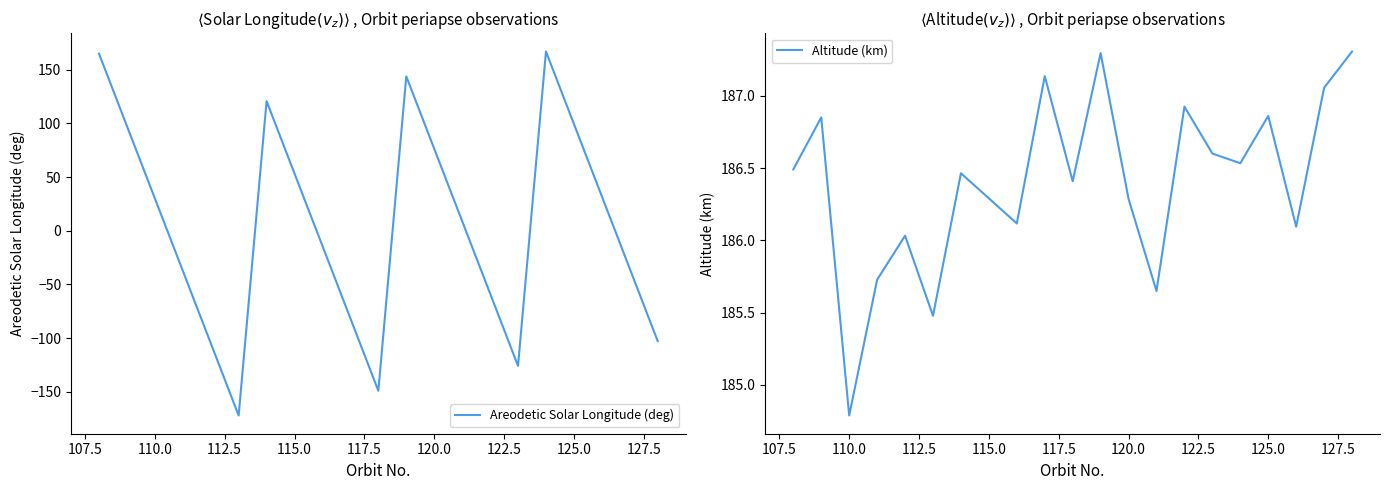

What is the maximum value for Areodetic Solar Longitude (deg)?

166.8